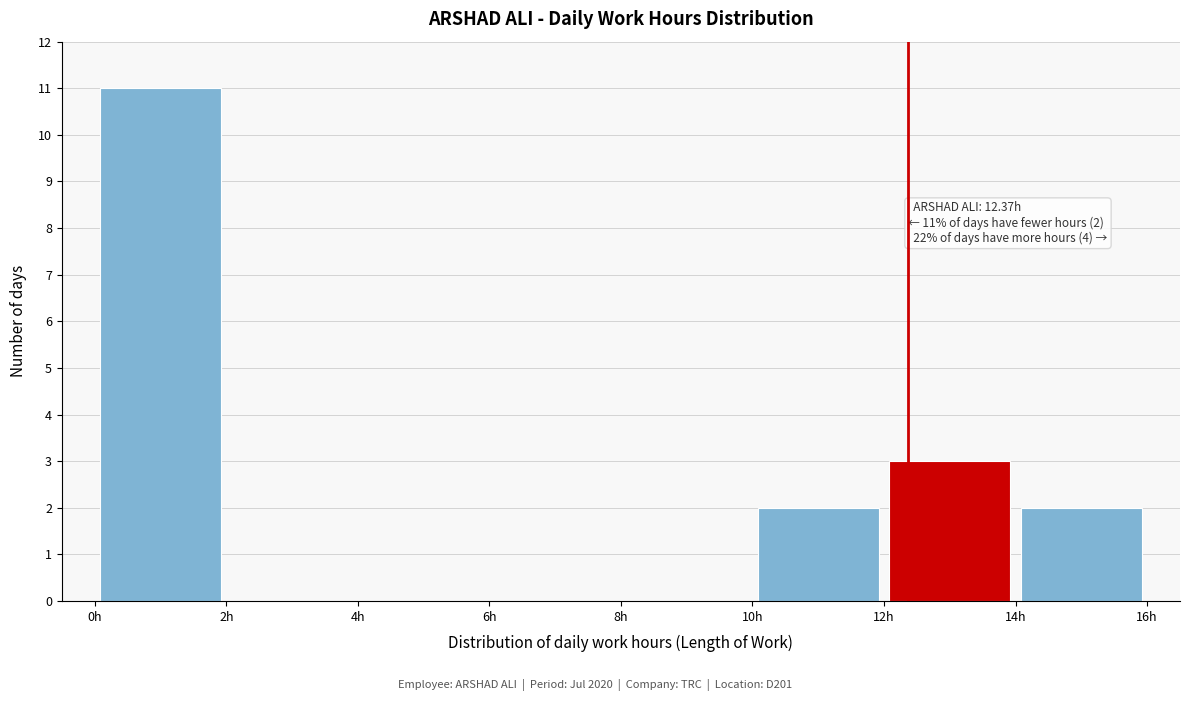

Over which range of the x-axis is the bar tallest?

0 to 2